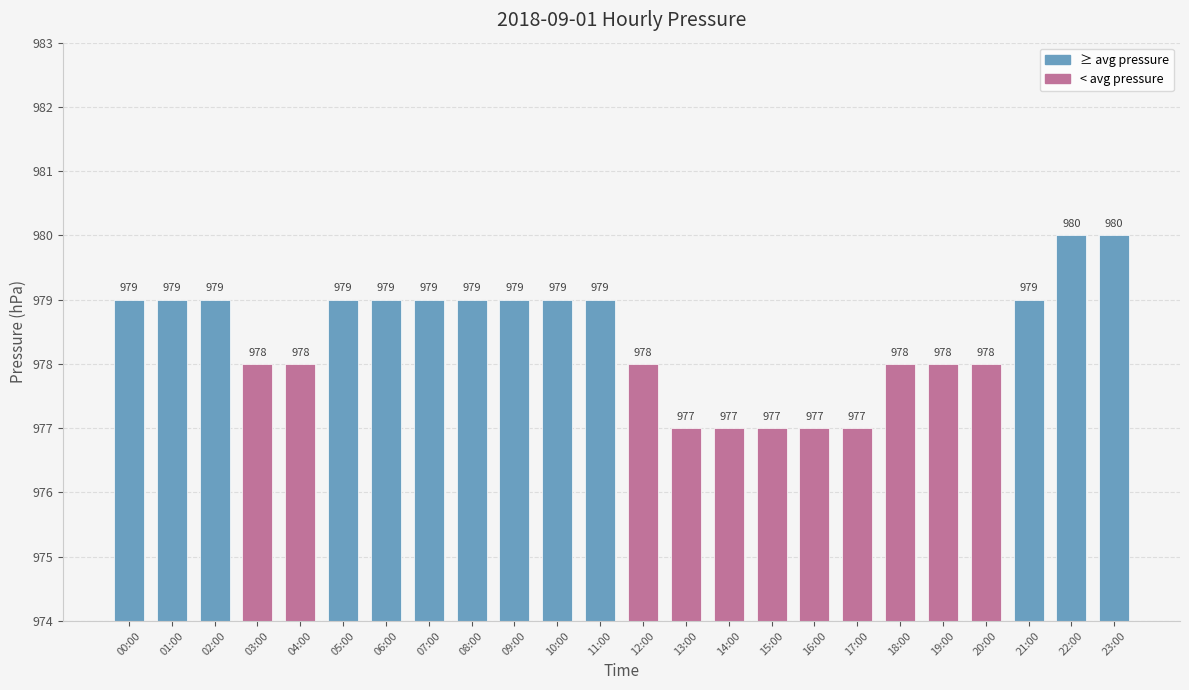

Read the value at 01:00.

979